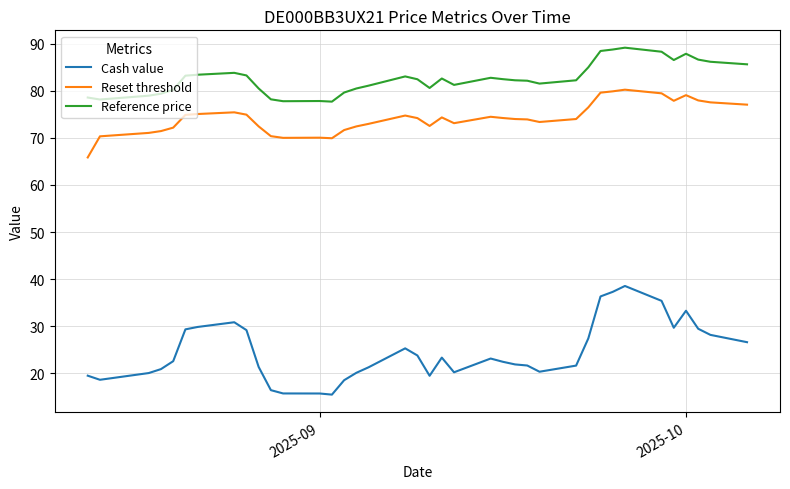

Which series has the widest spread of values?

Cash value